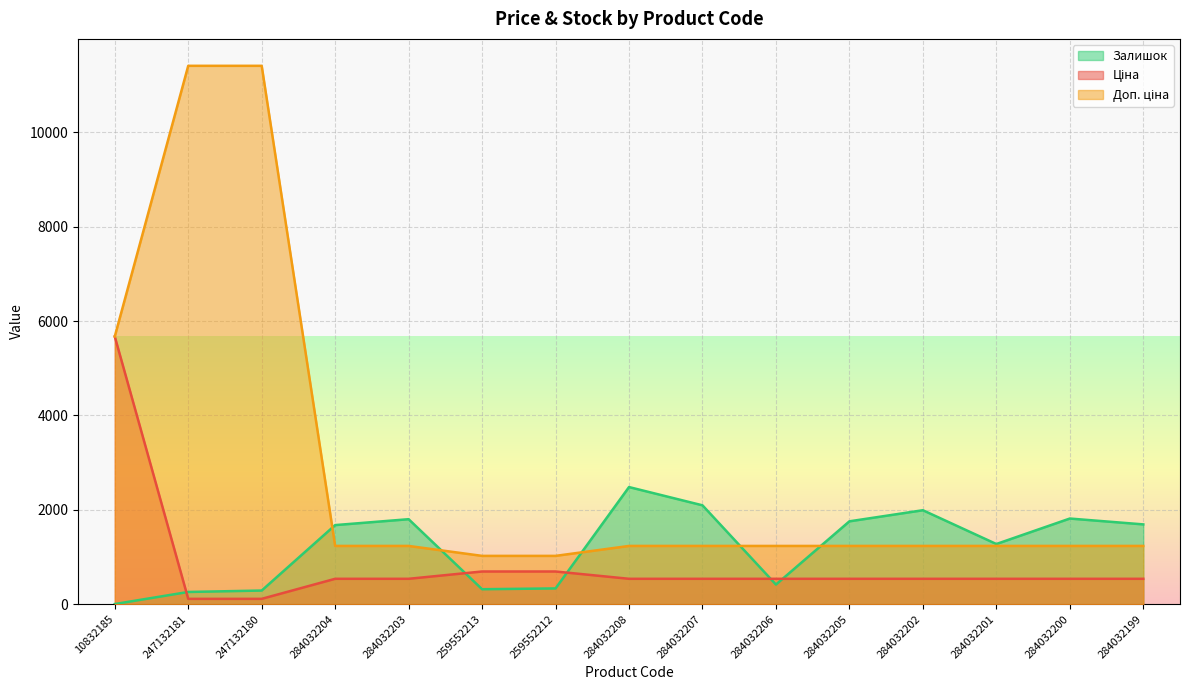

How many lines are shown in the chart?

3